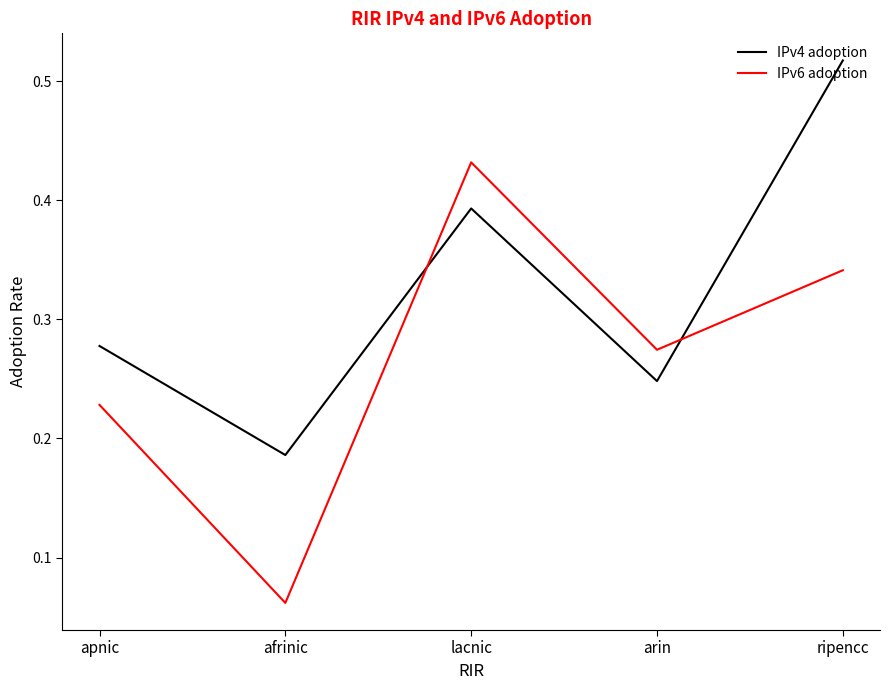

At which label does IPv4 adoption reach its peak?

ripencc